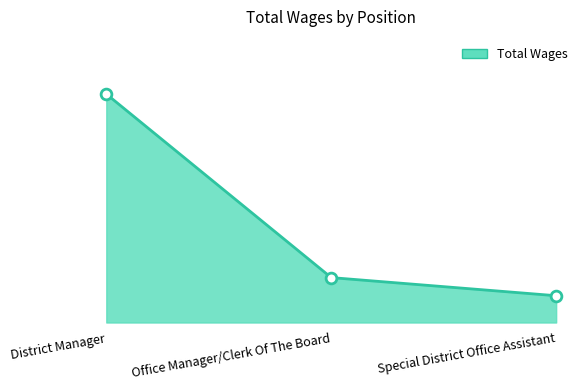

What is the change in value from District Manager to Office Manager/Clerk Of The Board?

-139030